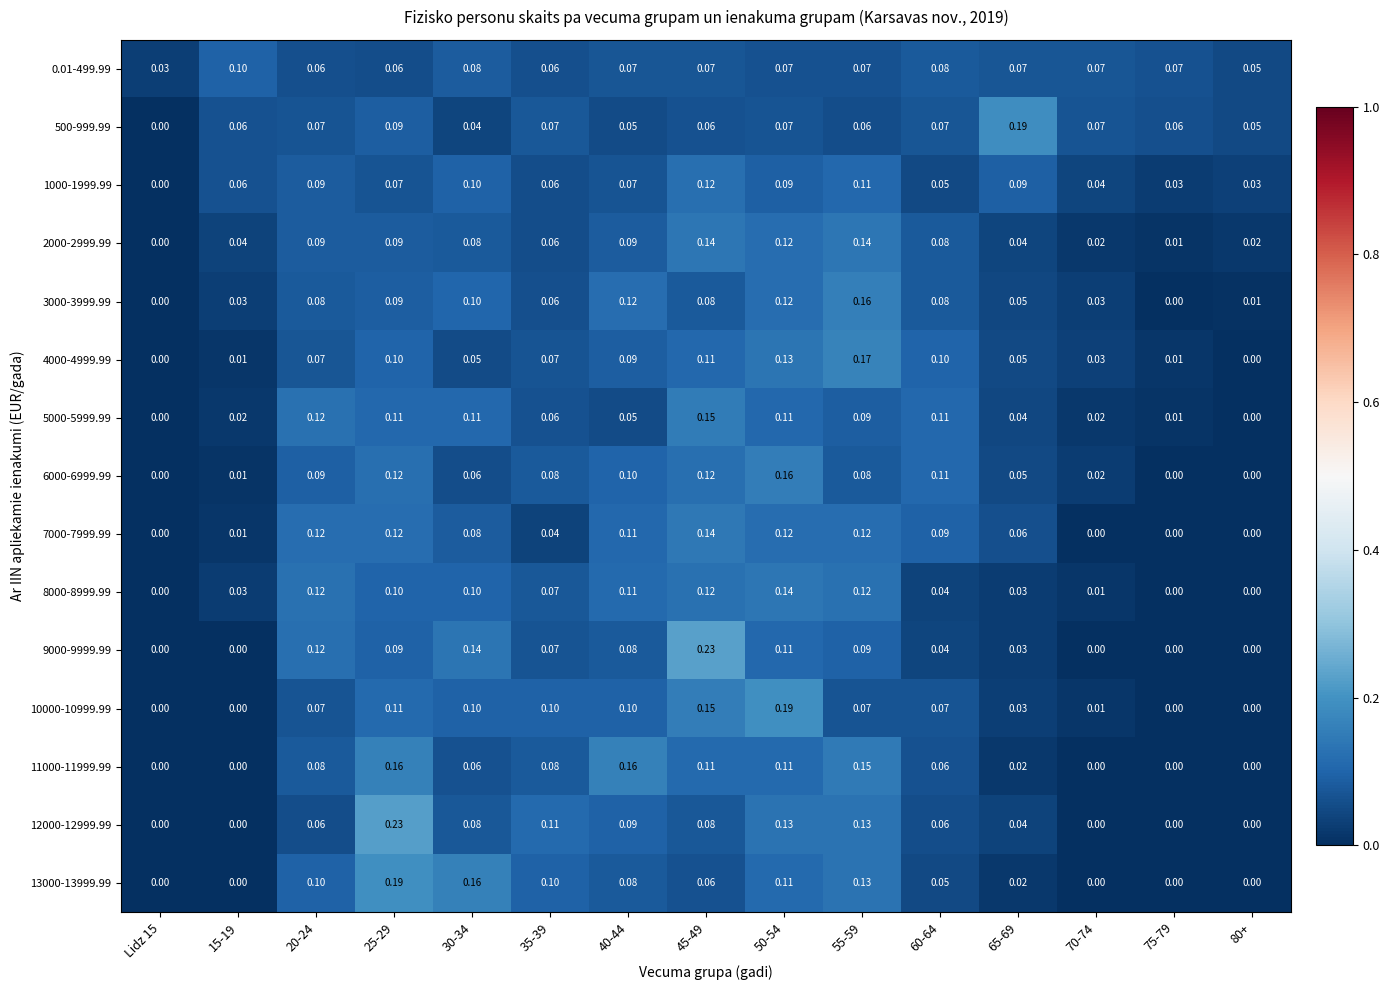

Is the value of 10000-10999.99 at 40-44 greater than the value of 0.01-499.99 at 65-69?

Yes